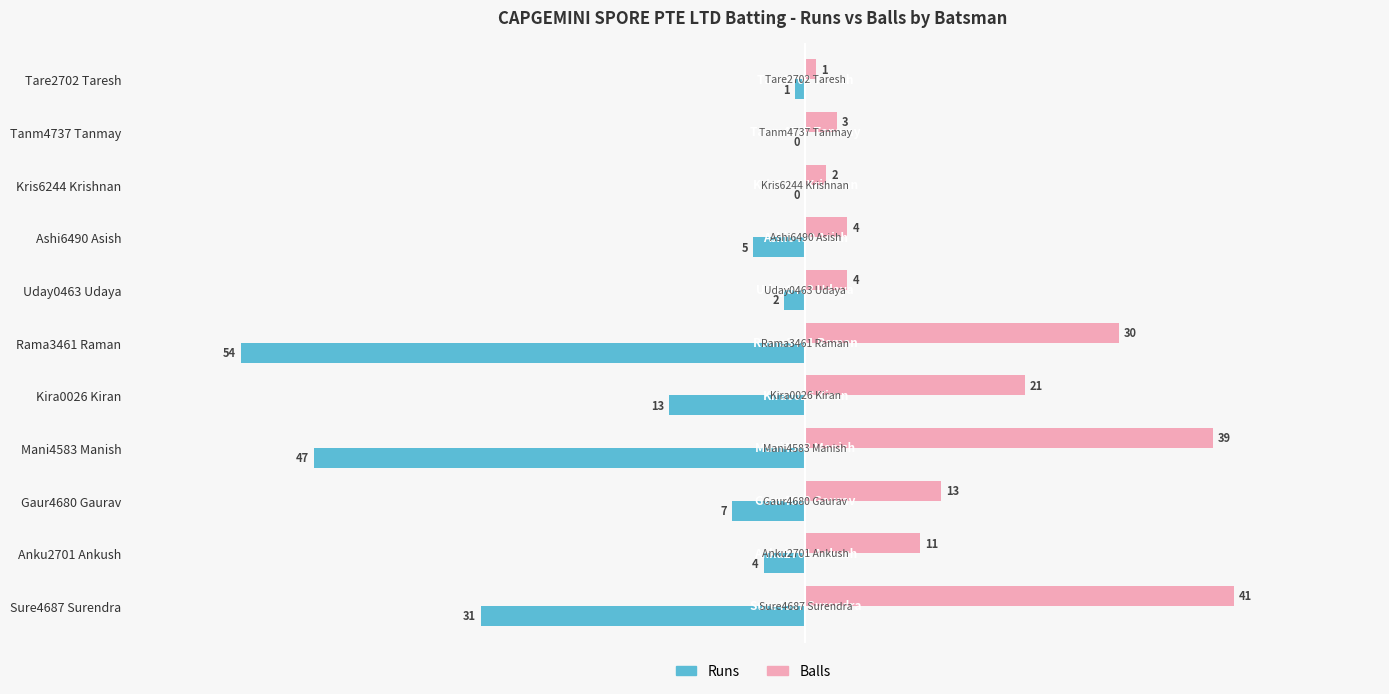

At which label does Balls reach its peak?

Sure4687 Surendra